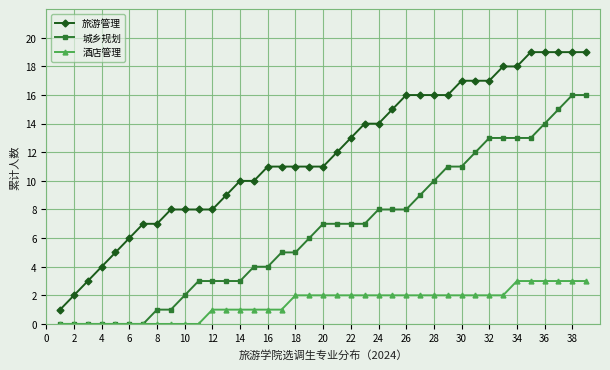

True or false: 城乡规划 and 旅游管理 cross at least once.

False